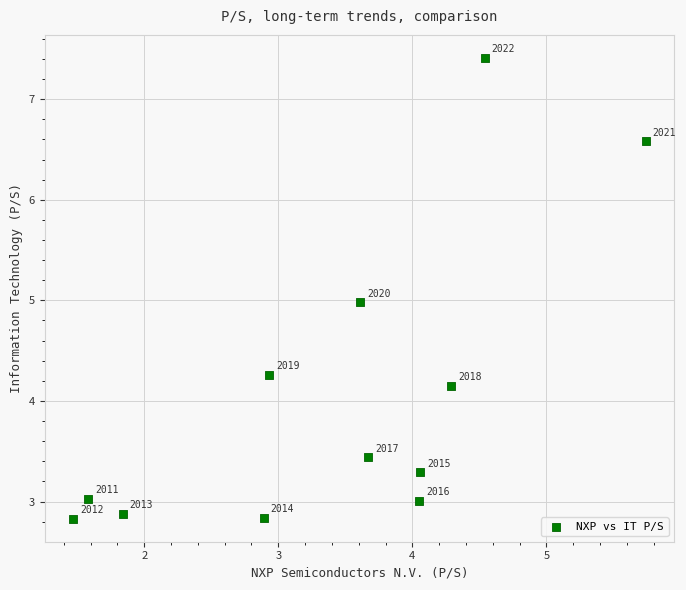

What is the range of Y values (max minus min)?

4.6